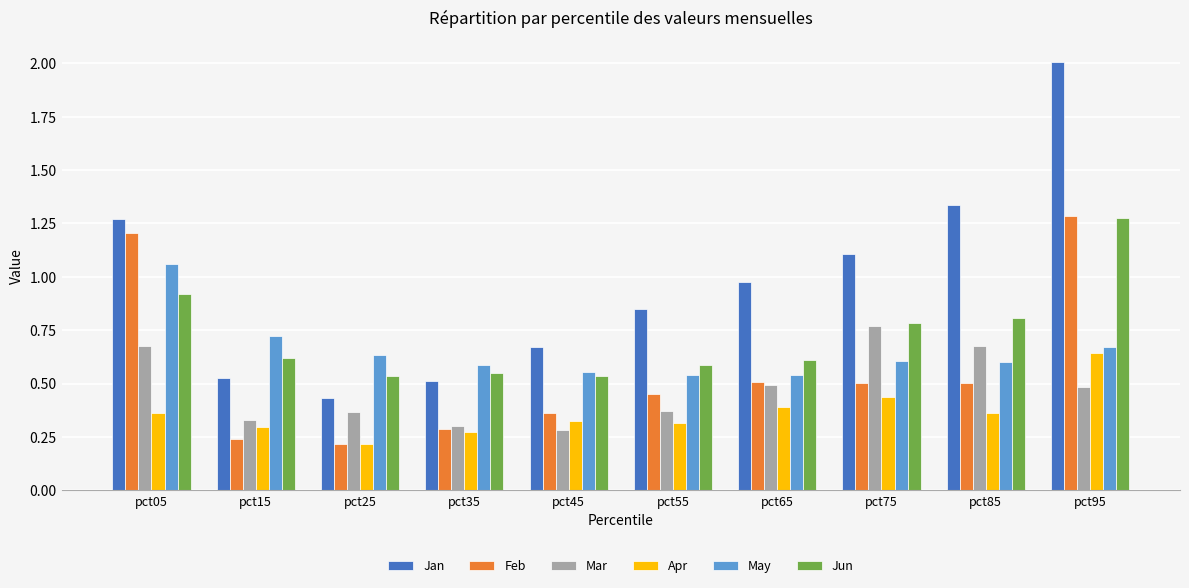

How many Jun values are between 0 and 1?

9